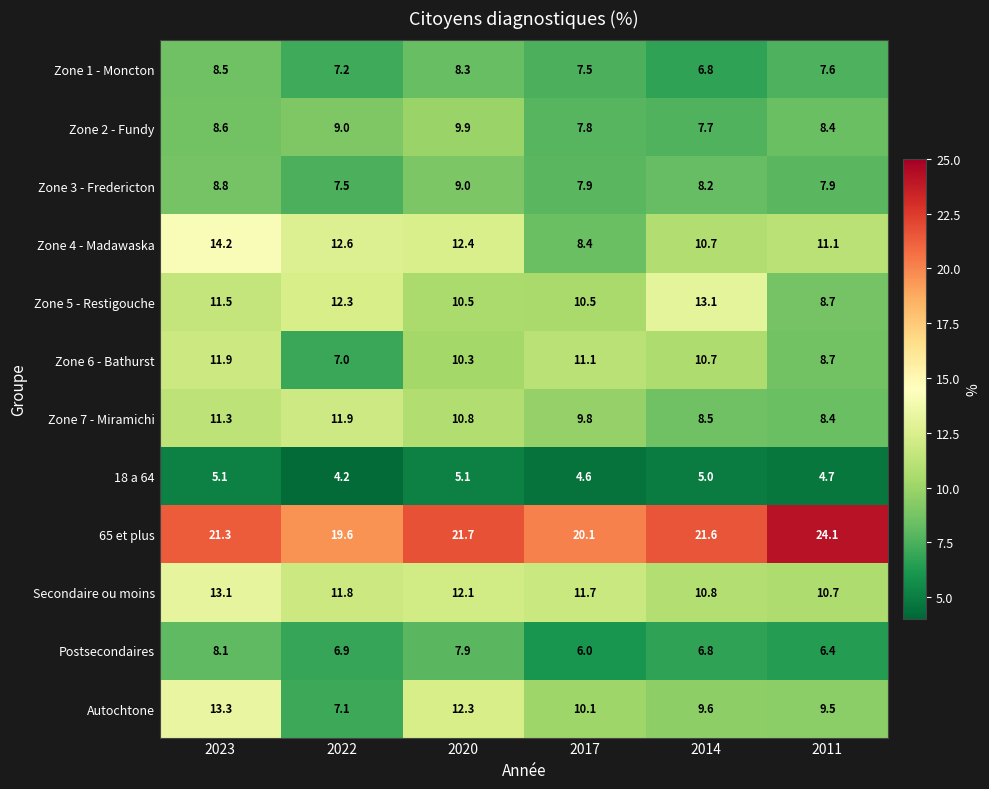

Is it true that Zone 1 - Moncton equals 3.6 at 2011?

False